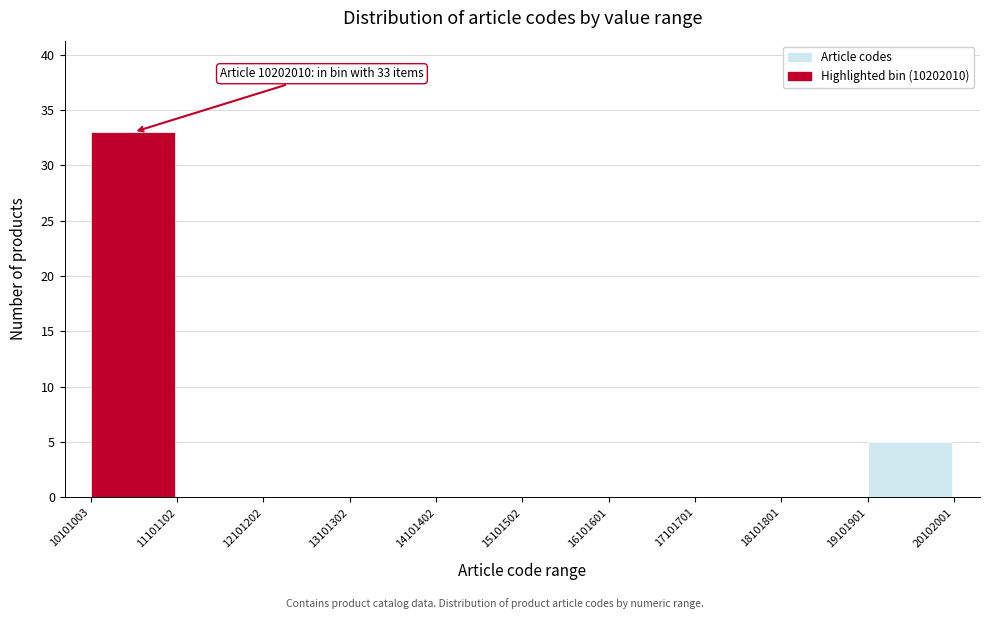

Which range on the x-axis has the tallest bar?

10101003 to 11101102